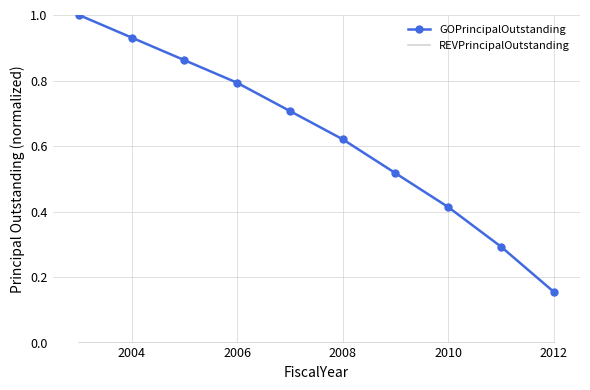

Which series has the largest range (max minus min)?

GOPrincipalOutstanding